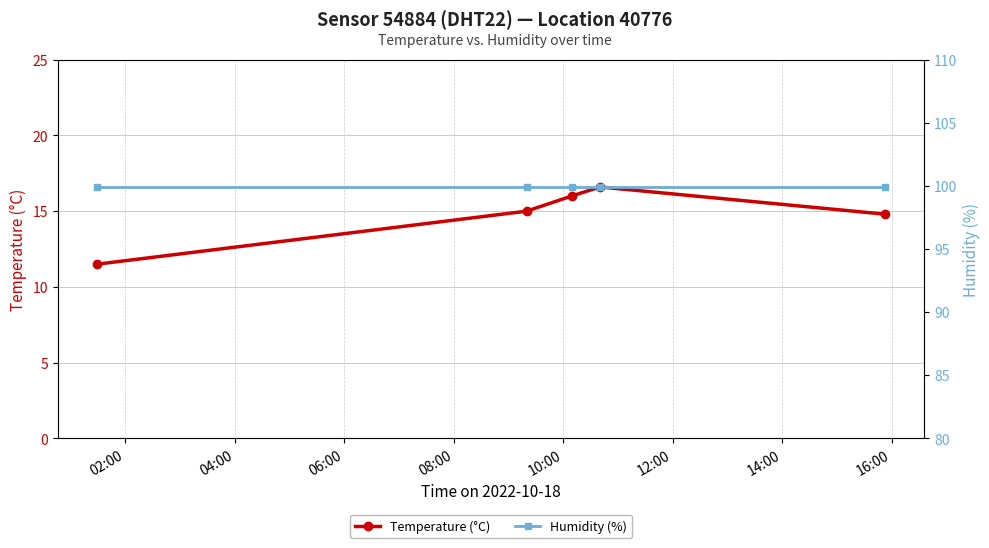

What is the lowest value of the Temperature (°C) series?

11.5